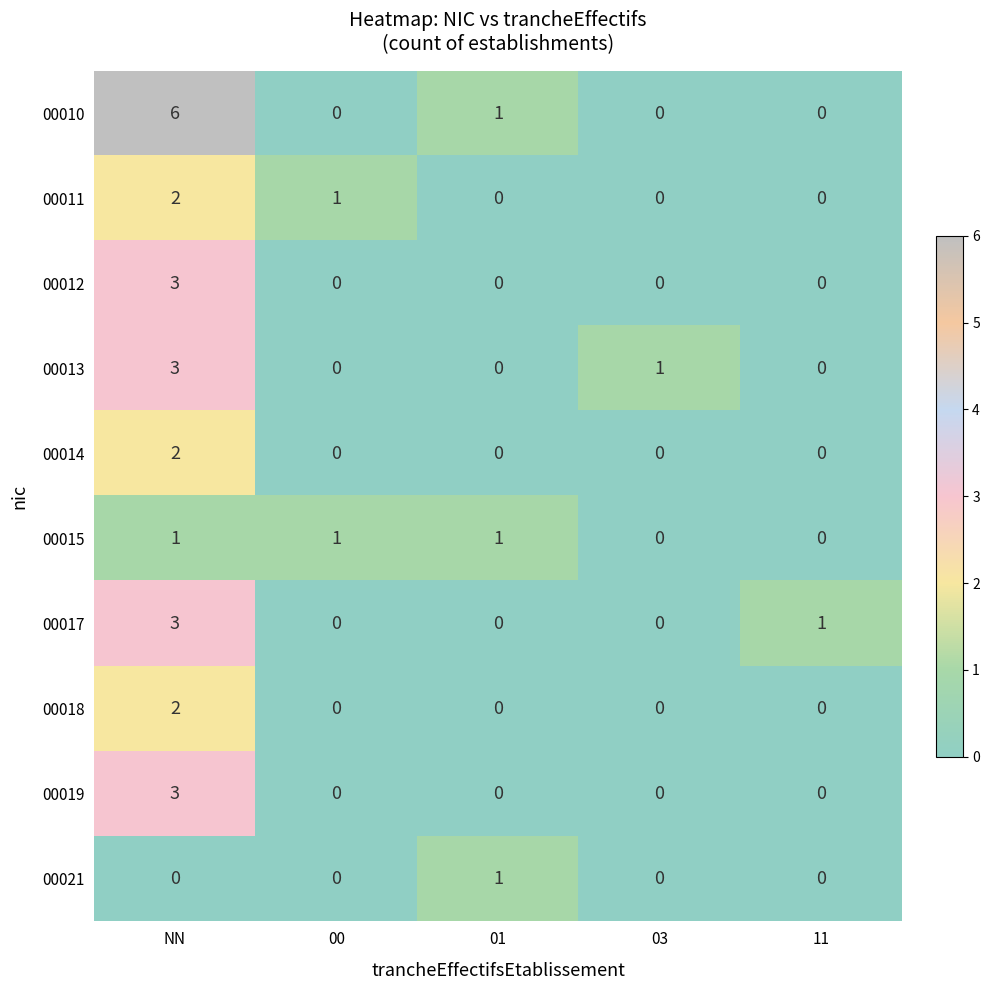

At which category is the sum across all series the highest?

NN